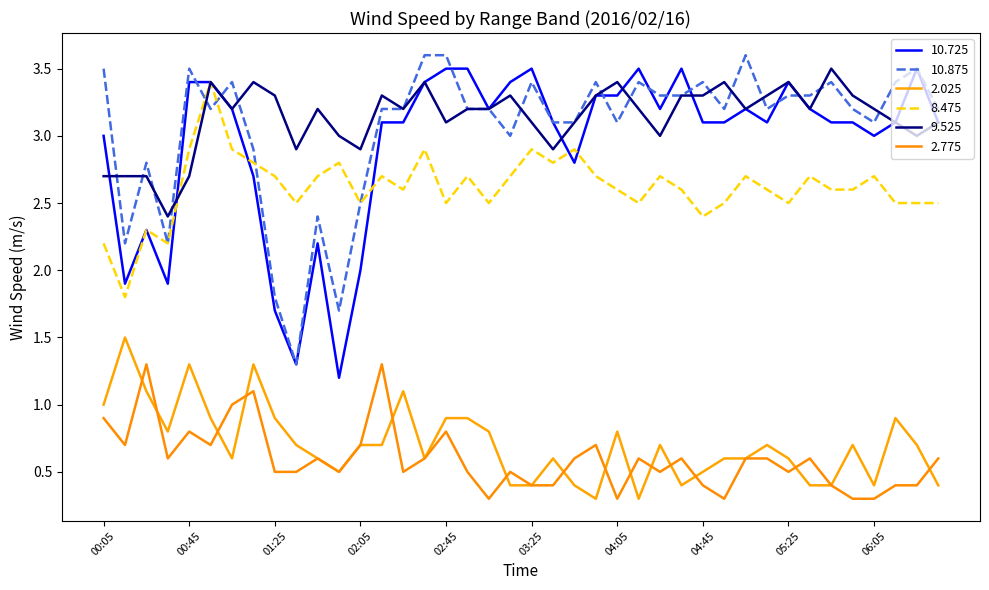

List the series in order of their peak value, lowest first.

2.775, 2.025, 8.475, 10.725, 9.525, 10.875